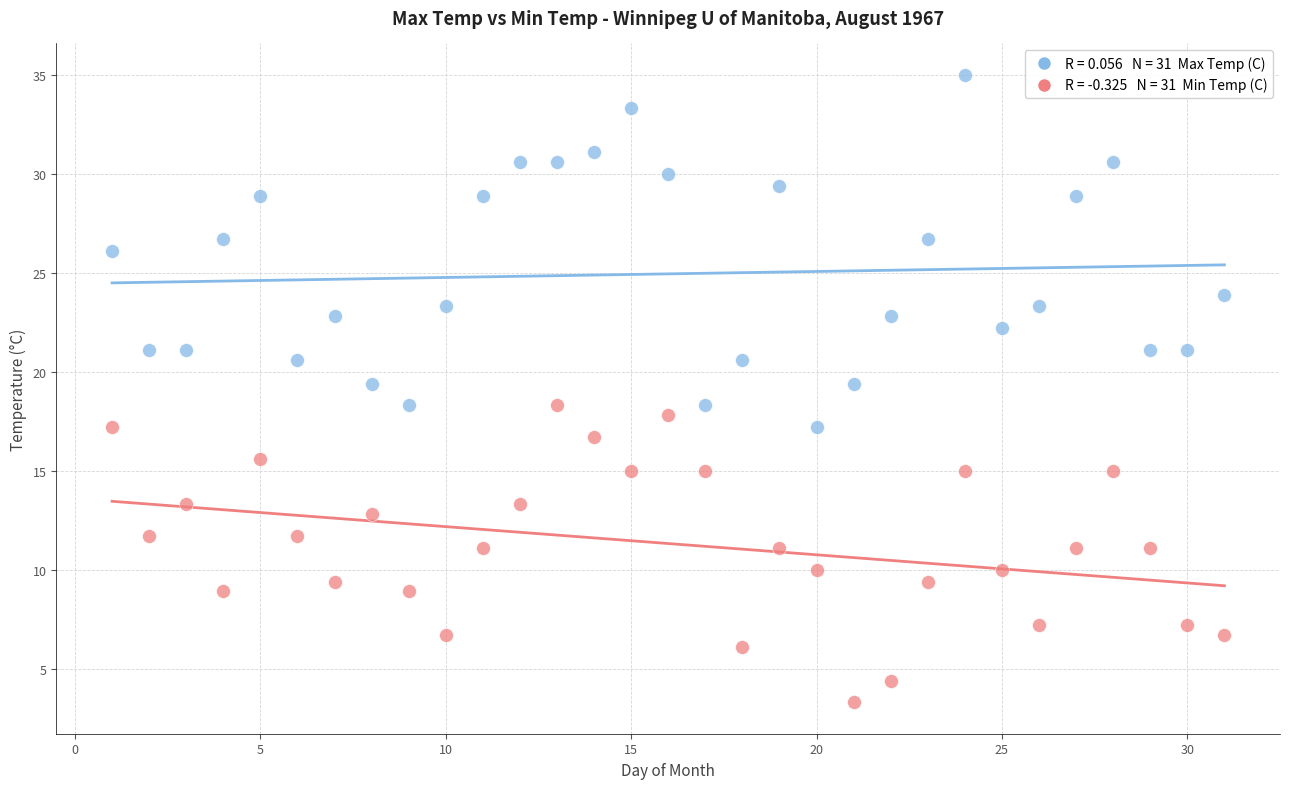

Across all data points, what is the range of X values (max minus min)?

30.0